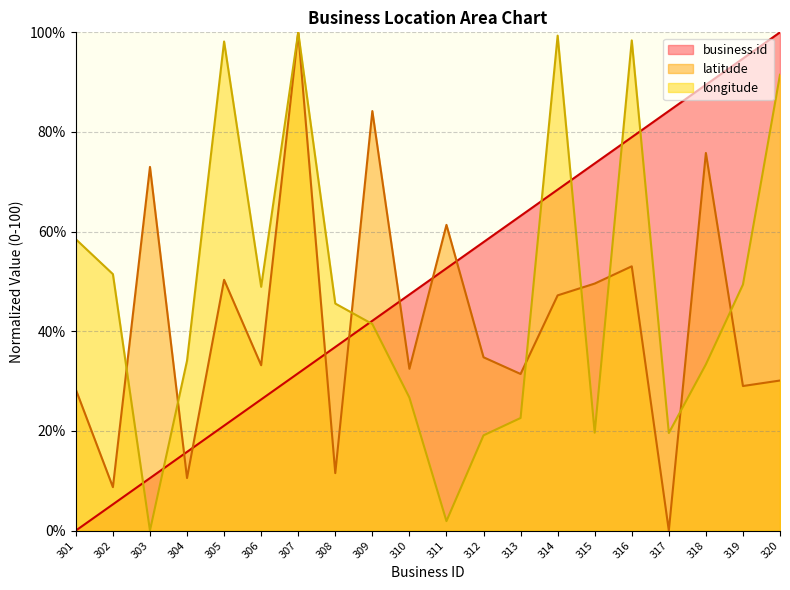

True or false: latitude has a value of 5.0 at 304.

False